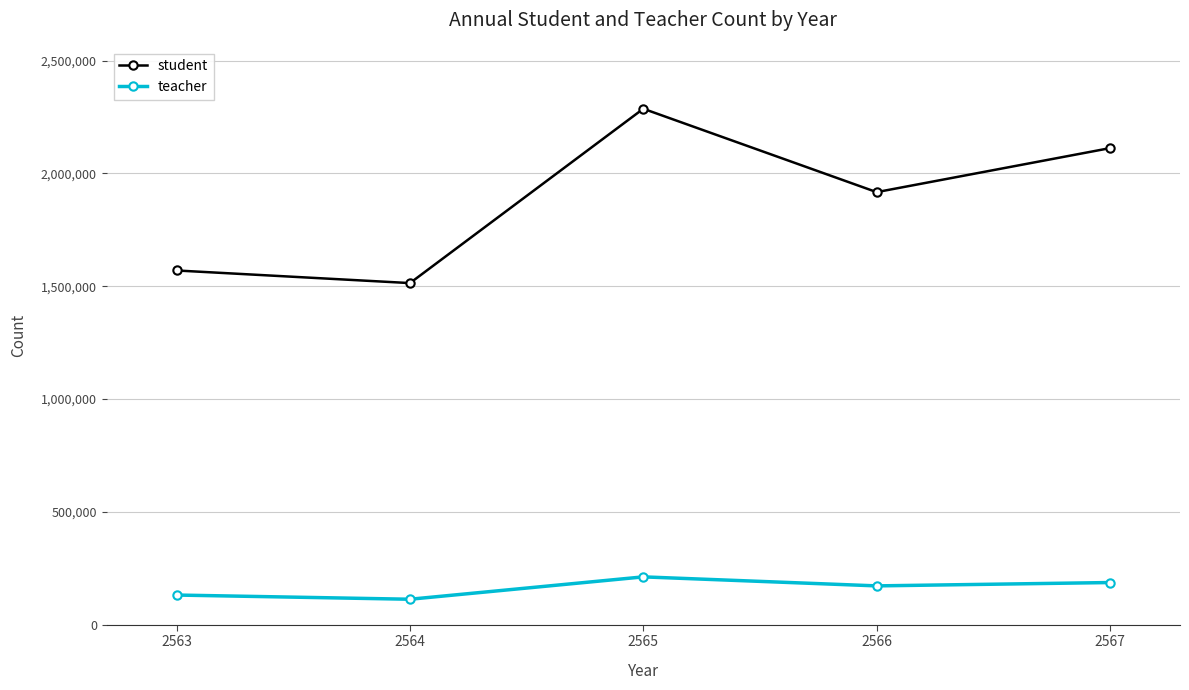

Which series changed the most between 2563 and 2564?

student